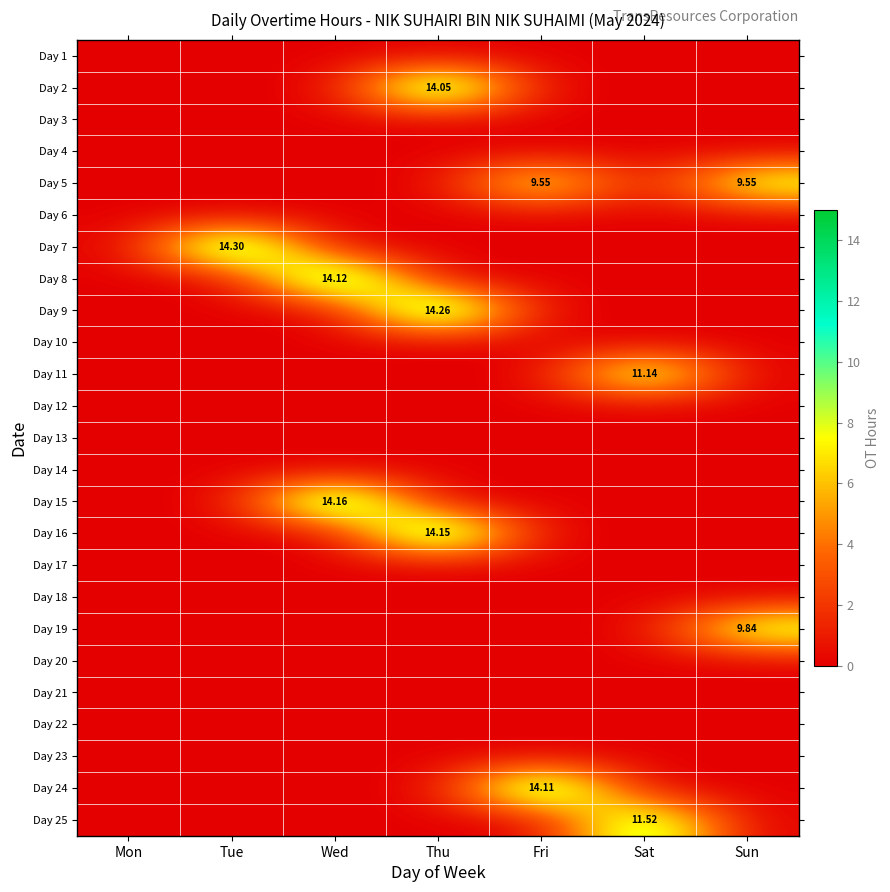

List the labels in order of Day 22 value, largest first.

Mon, Tue, Wed, Thu, Fri, Sat, Sun